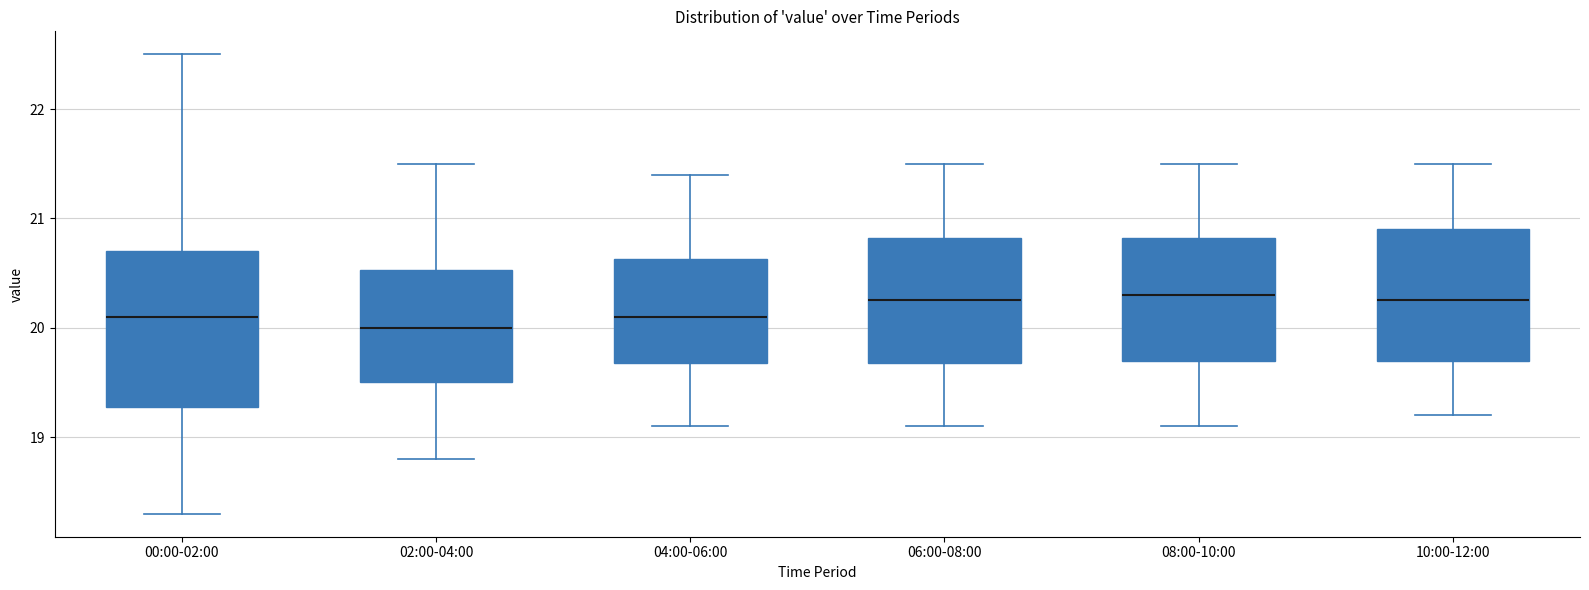

Which box's median line is the lowest?

02:00-04:00